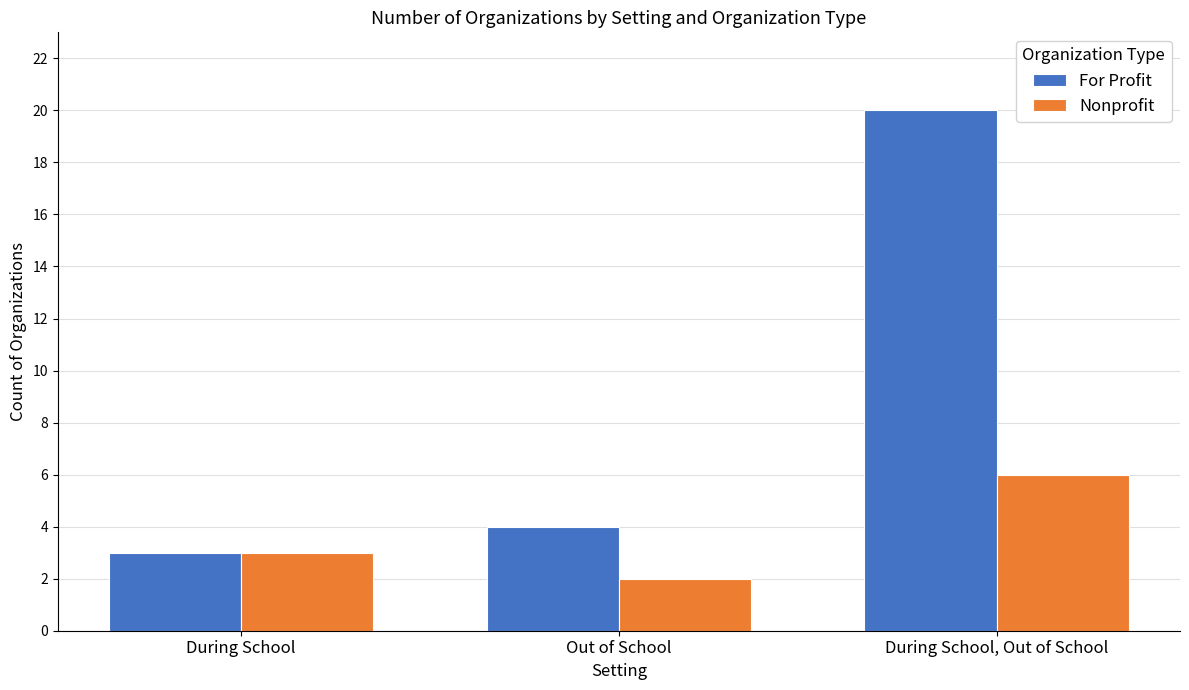

What are all the series names shown in the legend?

For Profit, Nonprofit